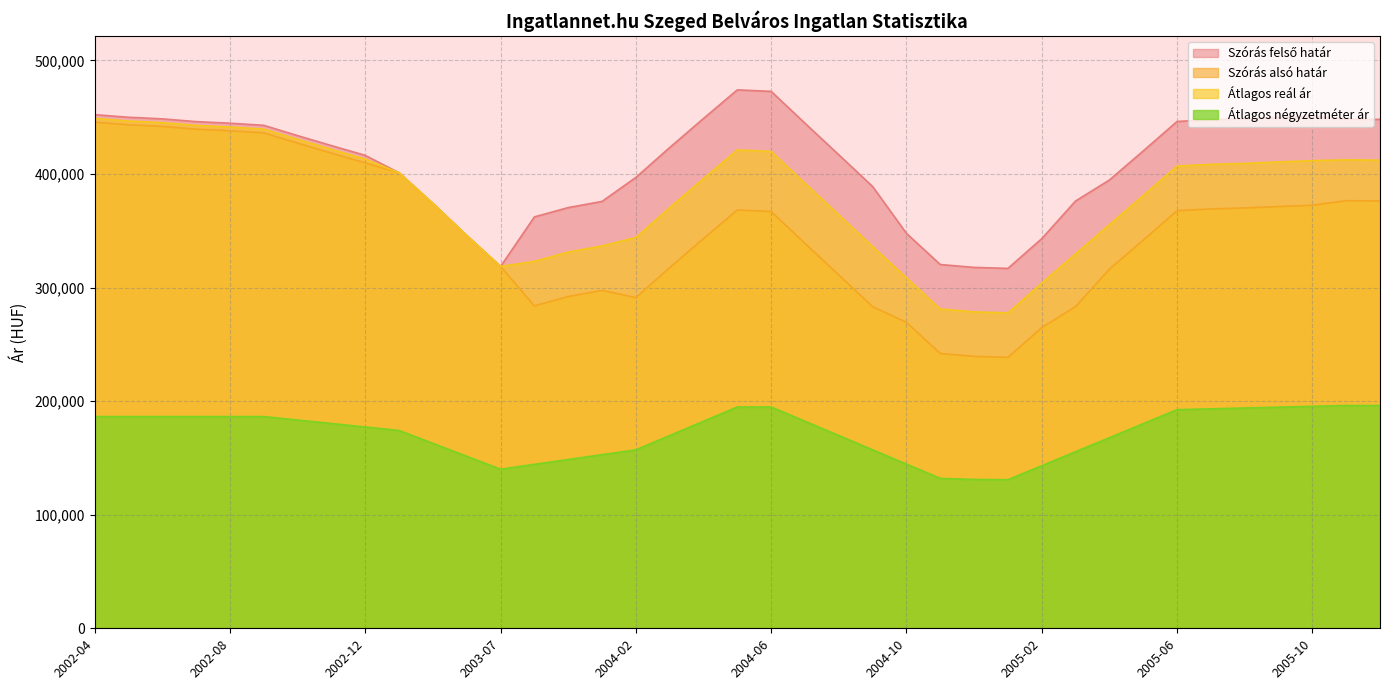

Reading left to right, list all the values displayed in this chart.

Szórás alsó határ: 2002-04=445617	2002-05=443315	2002-06=441910	2002-07=439472	2002-08=438091	2002-09=436206	2002-10=427160	2002-11=418352	2002-12=409771	2003-04=401029	2003-05=374015	2003-06=345816	2003-07=318552	2003-11=283890	2003-12=292090	2004-01=297517	2004-02=291186	2004-03=317508	2004-04=343095	2004-05=368293	2004-06=366948	2004-07=338891	2004-08=311099	2004-09=283190	2004-10=269378	2004-11=241958	2004-12=239440	2005-01=238558	2005-02=264750	2005-03=283276	2005-04=316161	2005-05=341760	2005-06=367710	2005-07=369232	2005-08=370078	2005-09=371346	2005-10=372471	2005-11=376523	2005-12=376237
Szórás felső határ: 2002-04=452237	2002-05=449935	2002-06=448530	2002-07=446092	2002-08=444711	2002-09=442826	2002-10=433780	2002-11=424972	2002-12=416391	2003-04=401029	2003-05=374015	2003-06=345816	2003-07=318552	2003-11=362206	2003-12=370406	2004-01=375833	2004-02=396954	2004-03=423276	2004-04=448863	2004-05=474061	2004-06=472716	2004-07=444659	2004-08=416867	2004-09=388958	2004-10=347694	2004-11=320274	2004-12=317756	2005-01=316874	2005-02=343066	2005-03=376236	2005-04=394691	2005-05=420290	2005-06=446240	2005-07=447762	2005-08=448608	2005-09=449876	2005-10=451001	2005-11=448335	2005-12=448049
Átlagos reál ár: 2002-04=448927	2002-05=446625	2002-06=445220	2002-07=442782	2002-08=441401	2002-09=439516	2002-10=430470	2002-11=421662	2002-12=413081	2003-04=401029	2003-05=374015	2003-06=345816	2003-07=318552	2003-11=323048	2003-12=331248	2004-01=336675	2004-02=344070	2004-03=370392	2004-04=395979	2004-05=421177	2004-06=419832	2004-07=391775	2004-08=363983	2004-09=336074	2004-10=308536	2004-11=281116	2004-12=278598	2005-01=277716	2005-02=303908	2005-03=329756	2005-04=355426	2005-05=381025	2005-06=406975	2005-07=408497	2005-08=409343	2005-09=410611	2005-10=411736	2005-11=412429	2005-12=412143
Átlagos négyzetméter ár: 2002-04=186400	2002-05=186400	2002-06=186400	2002-07=186400	2002-08=186400	2002-09=186400	2002-10=183343	2002-11=180286	2002-12=177229	2003-04=174171	2003-05=162808	2003-06=151444	2003-07=140081	2003-11=144345	2003-12=148609	2004-01=152873	2004-02=157137	2004-03=169707	2004-04=182278	2004-05=194848	2004-06=194848	2004-07=182278	2004-08=169707	2004-09=157137	2004-10=144566	2004-11=131996	2004-12=131043	2005-01=130811	2005-02=143148	2005-03=155486	2005-04=167824	2005-05=180162	2005-06=192499	2005-07=193219	2005-08=193956	2005-09=194692	2005-10=195429	2005-11=196165	2005-12=196165